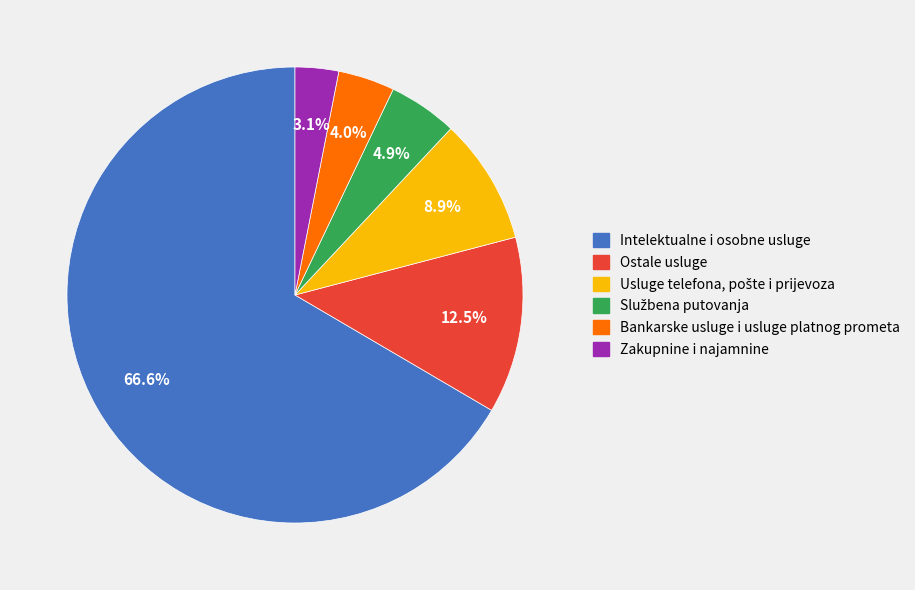

The Bankarske usluge i usluge platnog prometa slice represents 4% of the pie. True or false?

True